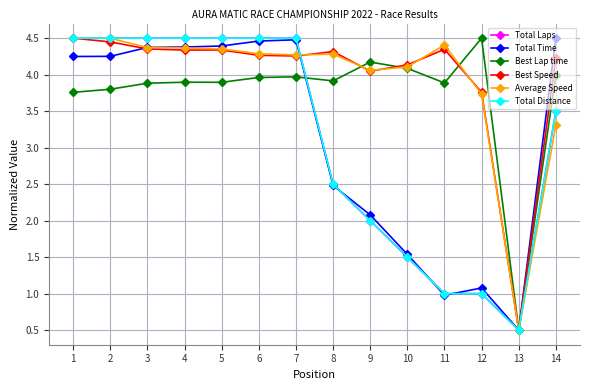

What is the maximum value for Average Speed?

4.5